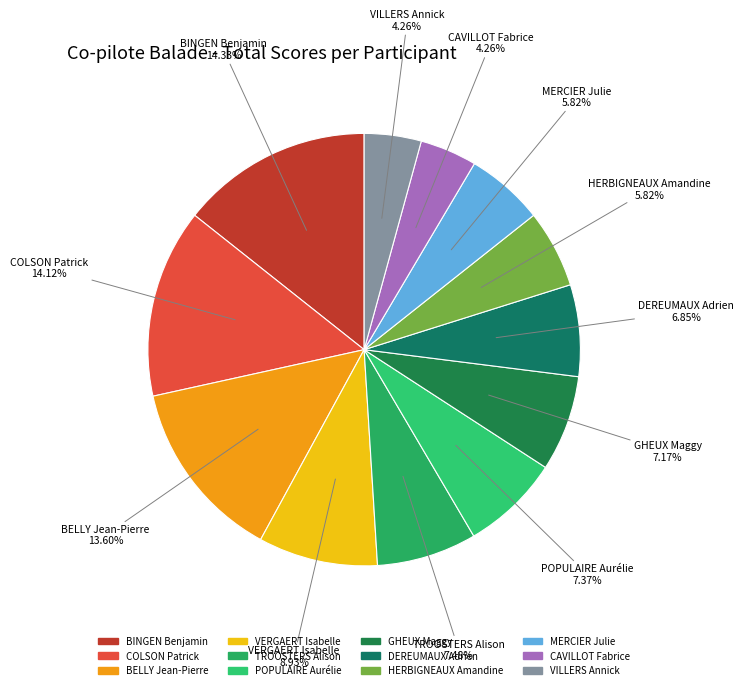

What is the total percentage of DEREUMAUX Adrien and CAVILLOT Fabrice?

11.1%